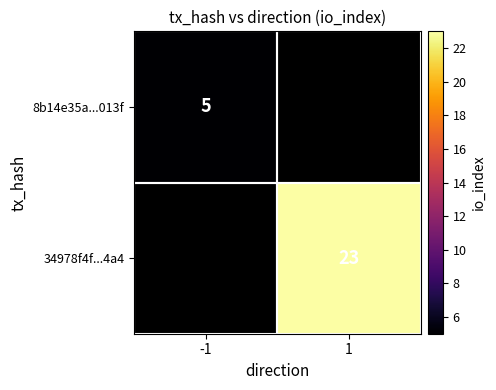

How many data points does each series have?

2